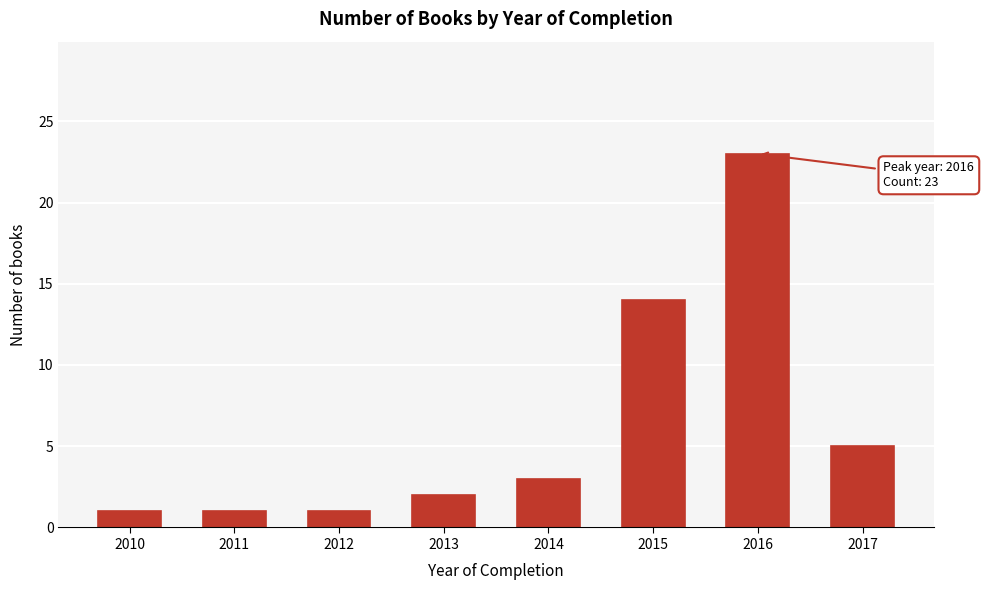

Reading left to right, what are all the values shown in this chart?

1	1	1	2	3	14	23	5